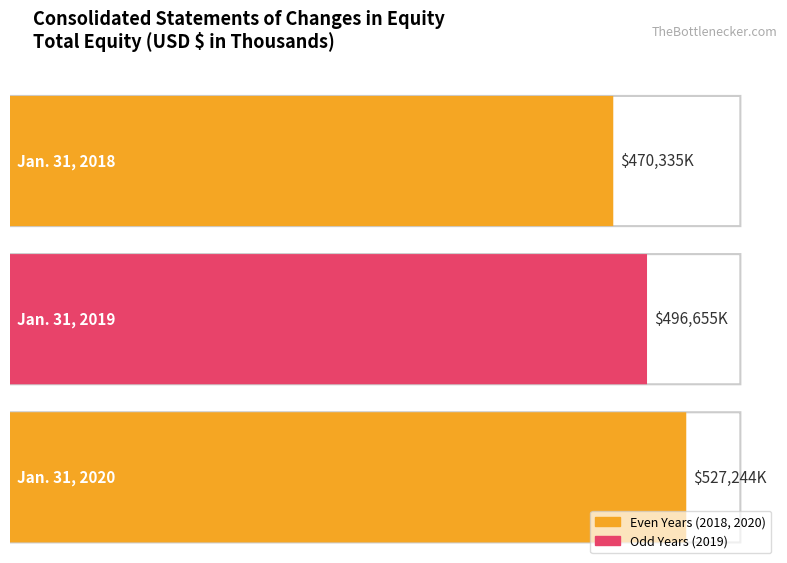

What is the value of the 1st bar from the left?

470335